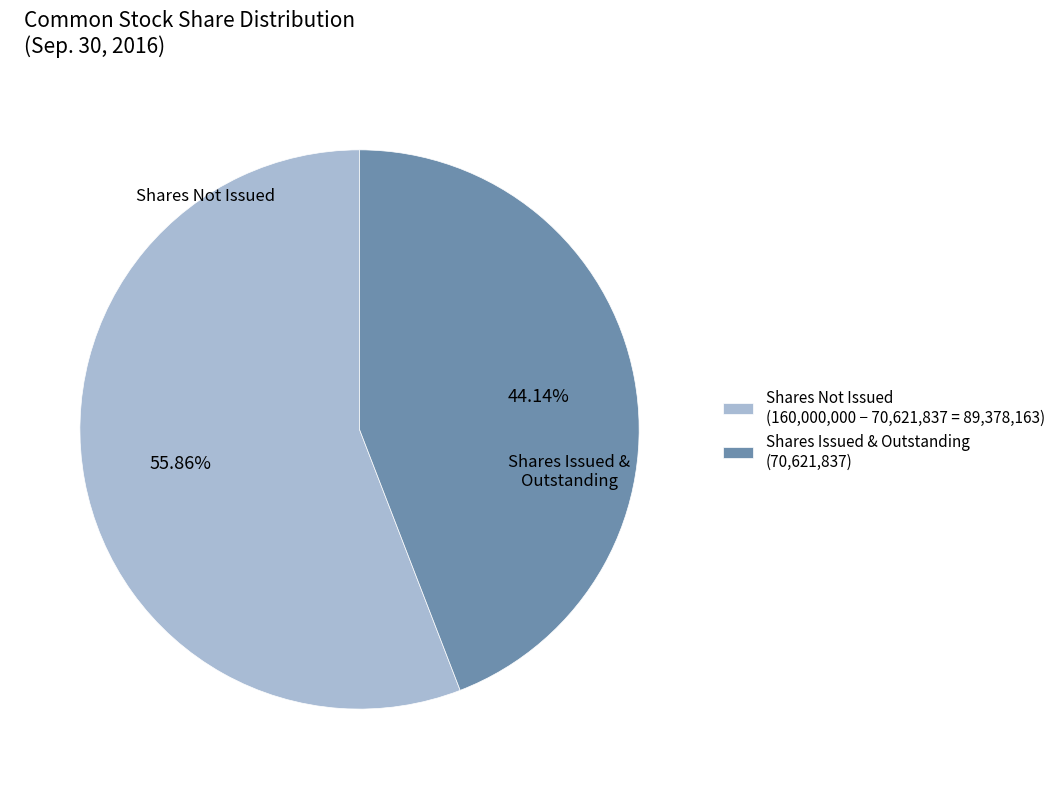

Rank the categories by value from lowest to highest.

Shares Issued & Outstanding (70,621,837), Shares Not Issued (160,000,000 − 70,621,837 = 89,378,163)